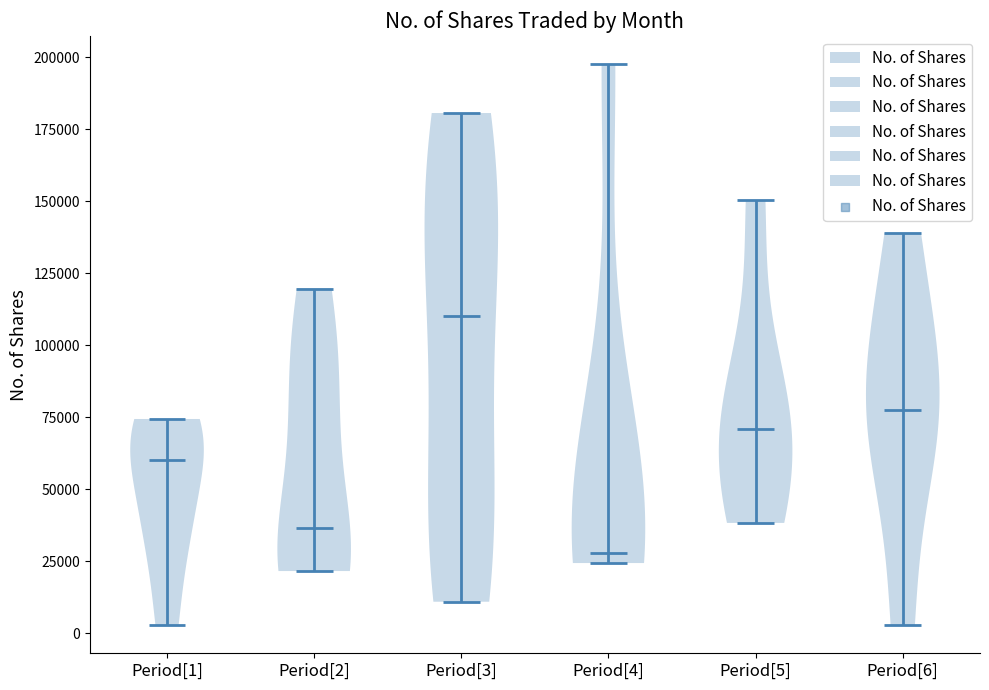

What is the lowest point the violin for Period[2] reaches on the y-axis? The values are not printed on the chart, so give them approximately, as read against the axis.

20000